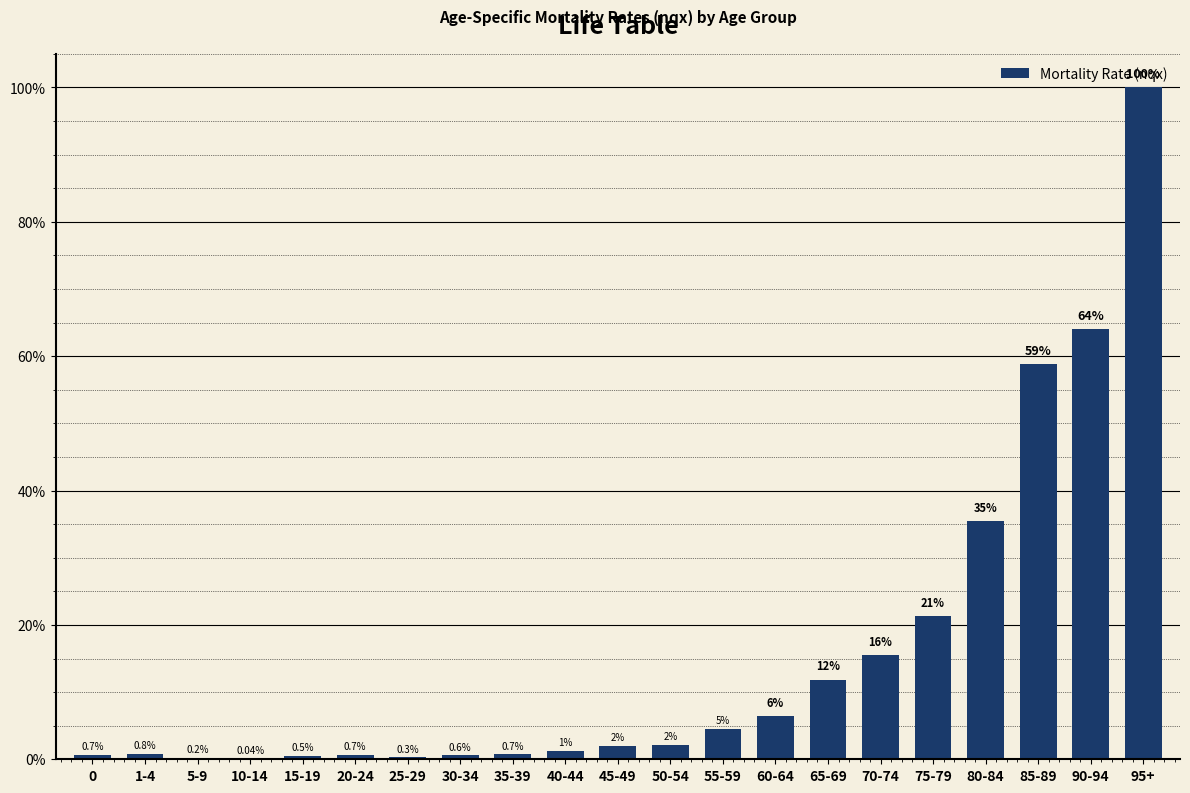

What is the label of the 5th bar from the left?

15-19